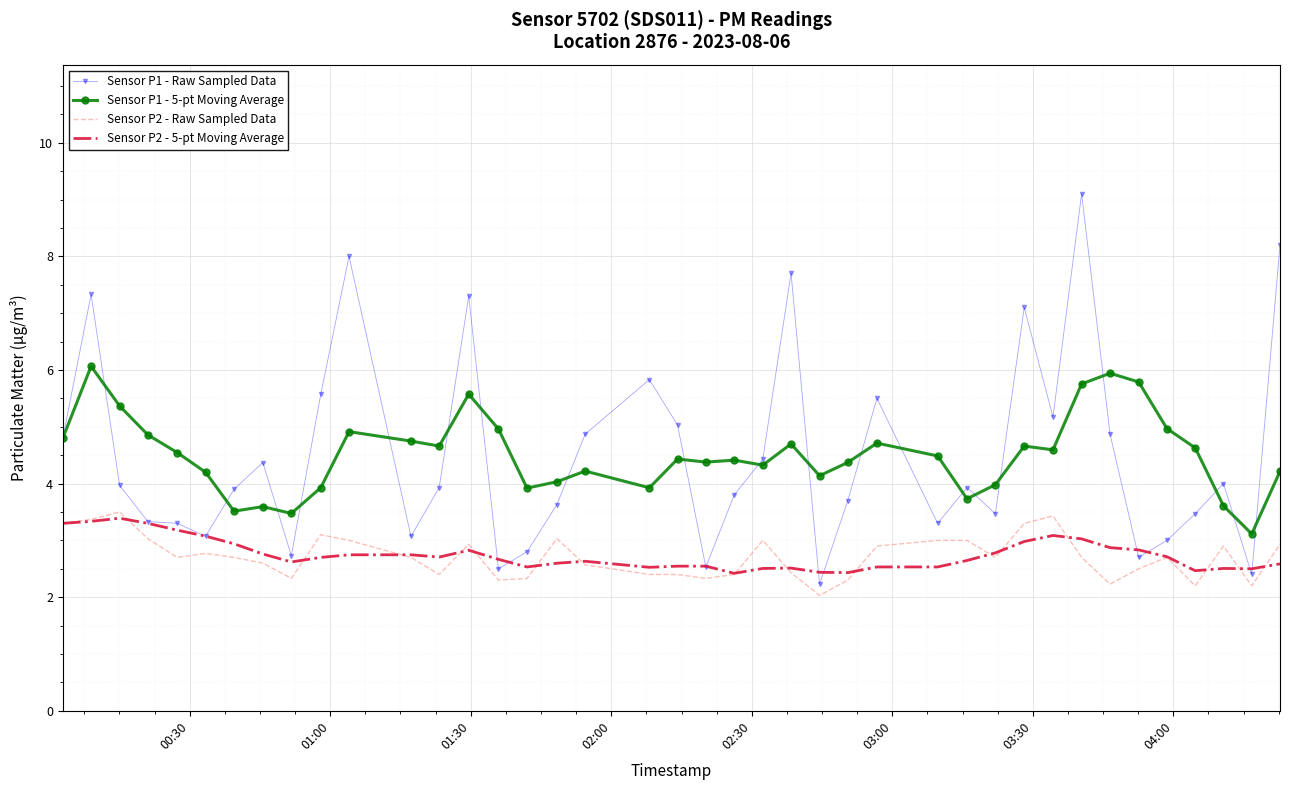

True or false: Sensor P2 - 5-pt Moving Average has more than 2 points higher than both neighbors.

True